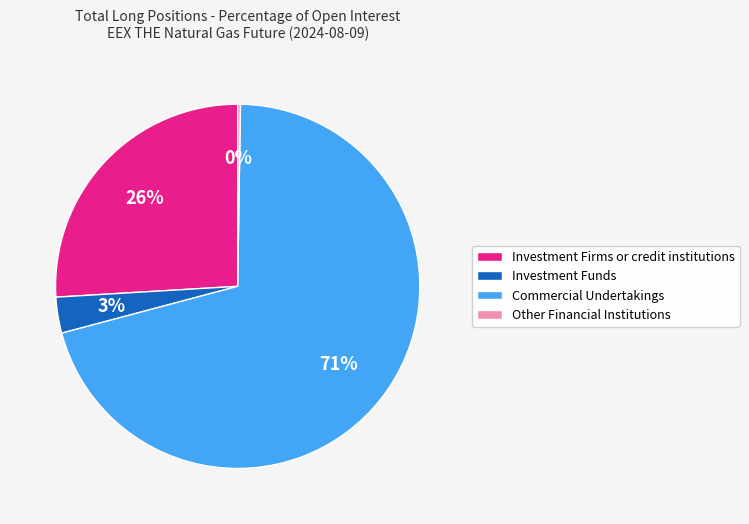

What is the largest slice in the pie chart?

Commercial Undertakings